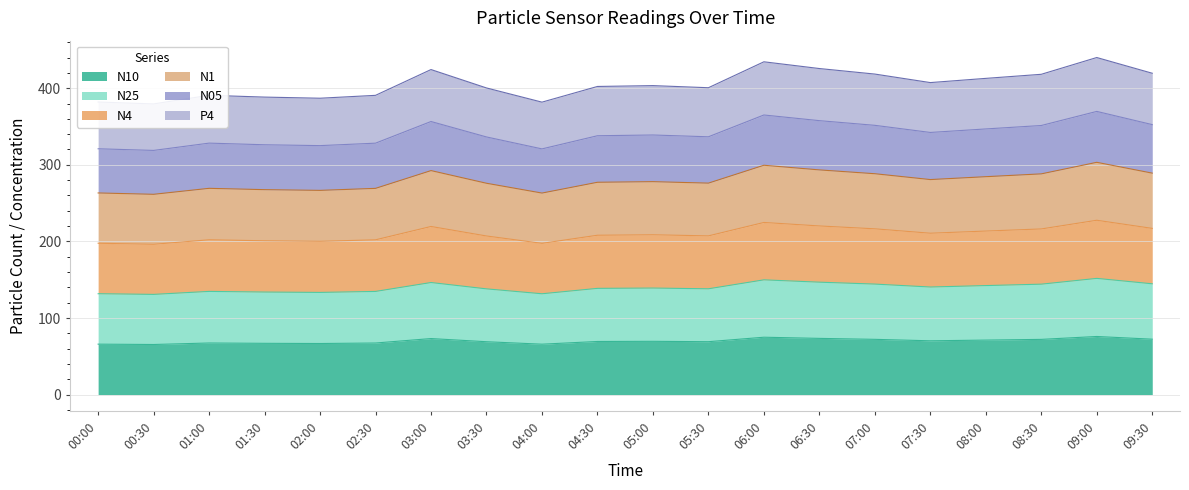

The value of N10 at 04:00 is 115.4. True or false?

False